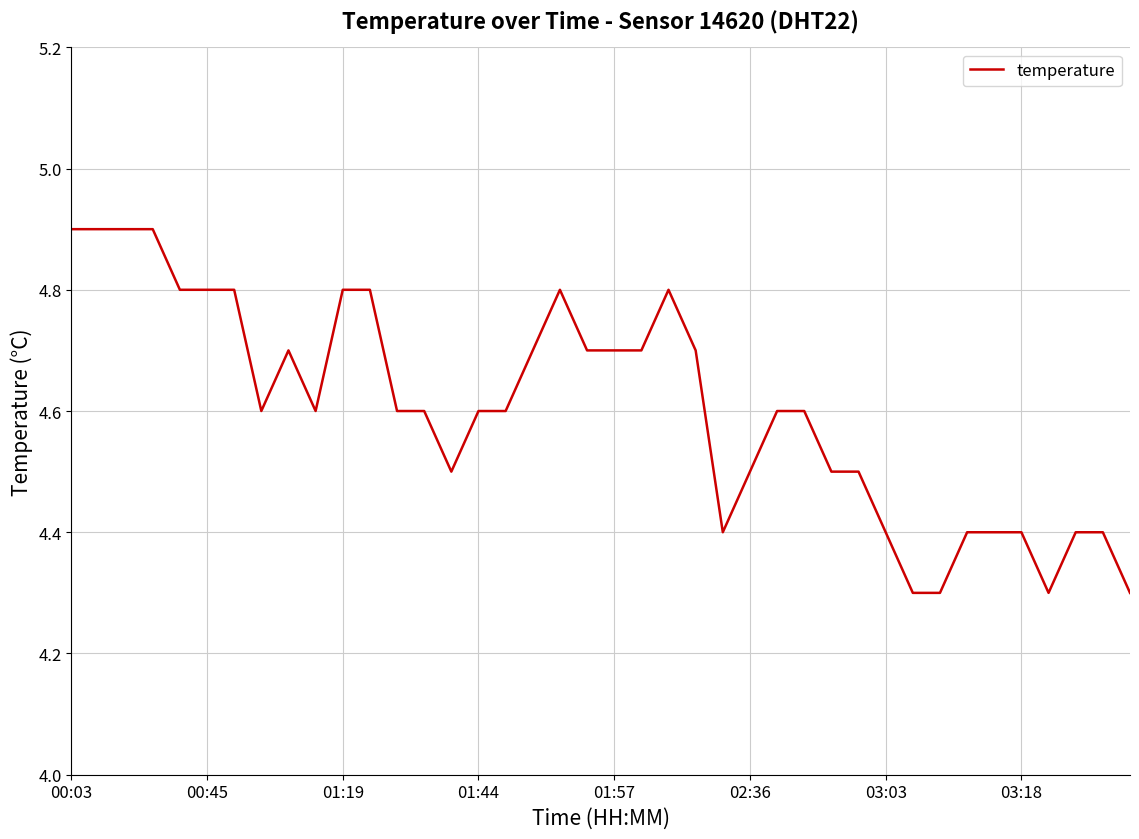

What is the smallest value displayed?

4.3